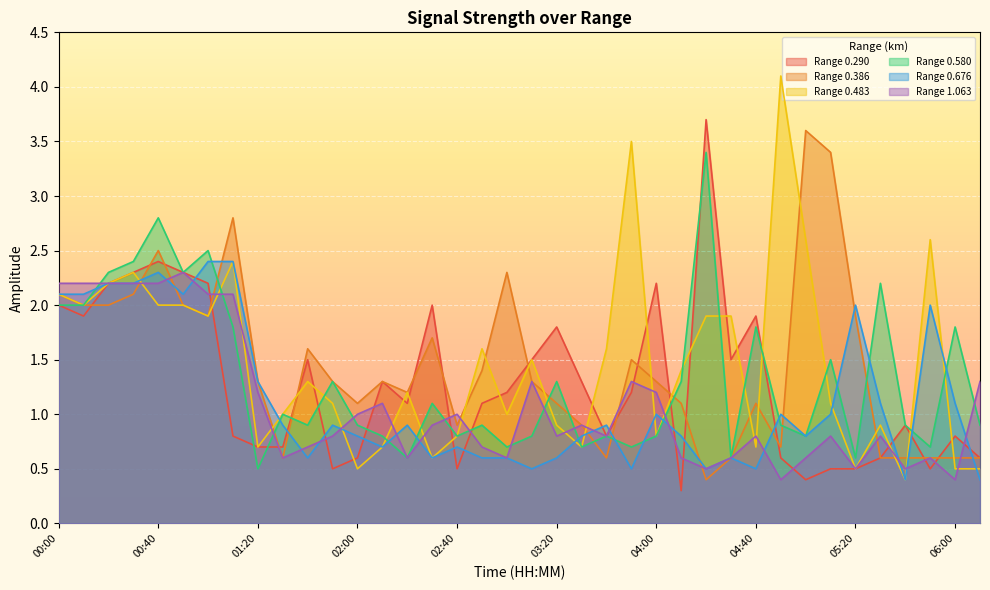

True or false: 0.676 and 0.483 intersect in this chart.

True